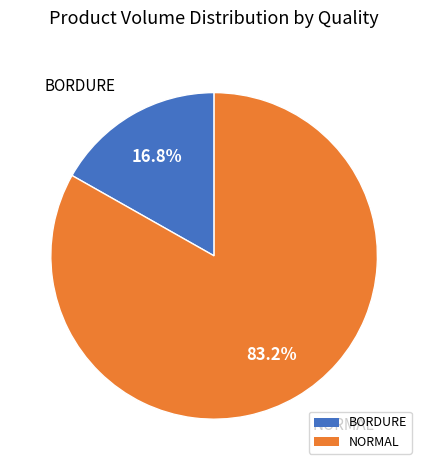

Is there any slice that represents more than half of the pie?

Yes